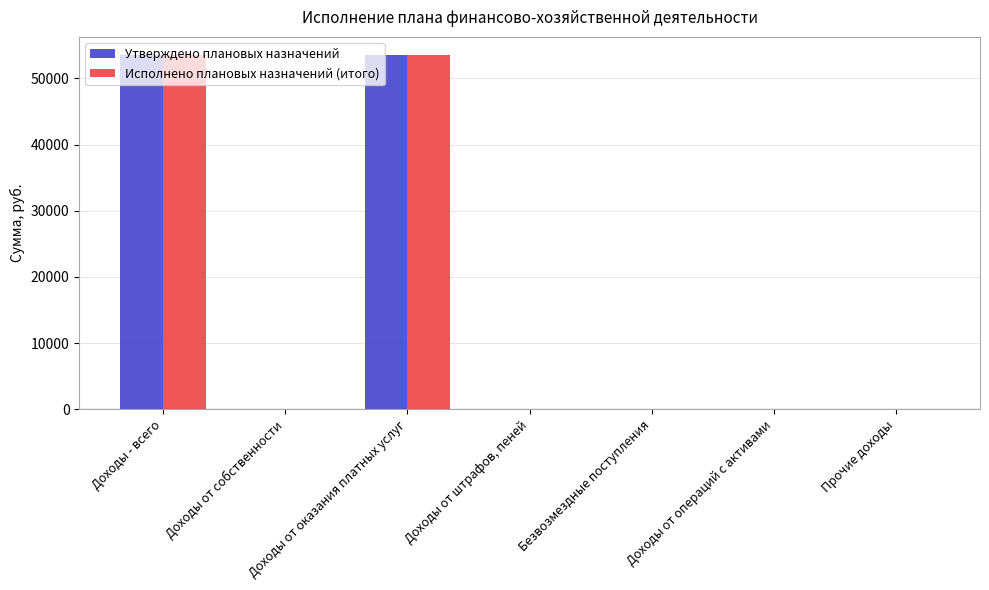

How many data points does each series have?

7